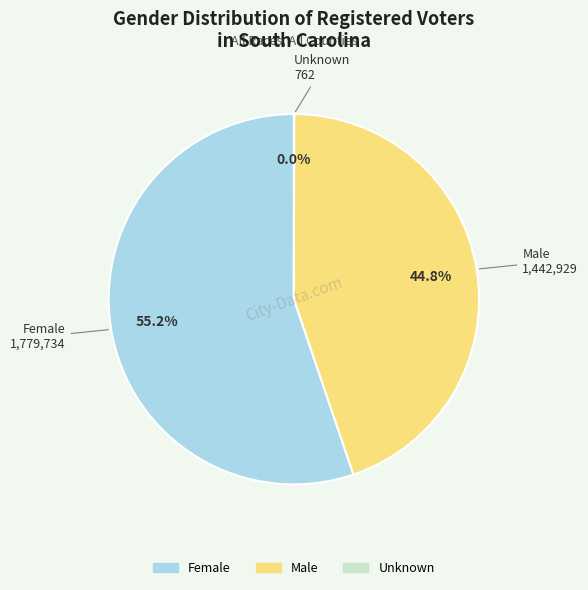

True or false: Male accounts for 45% of the total.

True